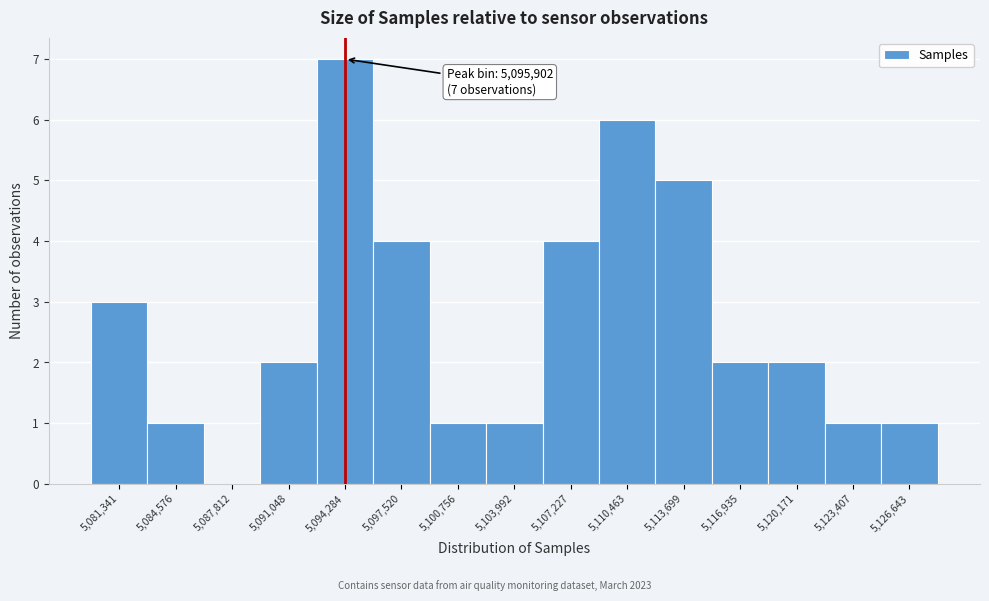

Reading left to right, list all the values displayed in this chart.

5,081,341=3	5,084,576=1	5,087,812=0	5,091,048=2	5,094,284=7	5,097,520=4	5,100,756=1	5,103,992=1	5,107,227=4	5,110,463=6	5,113,699=5	5,116,935=2	5,120,171=2	5,123,407=1	5,126,643=1